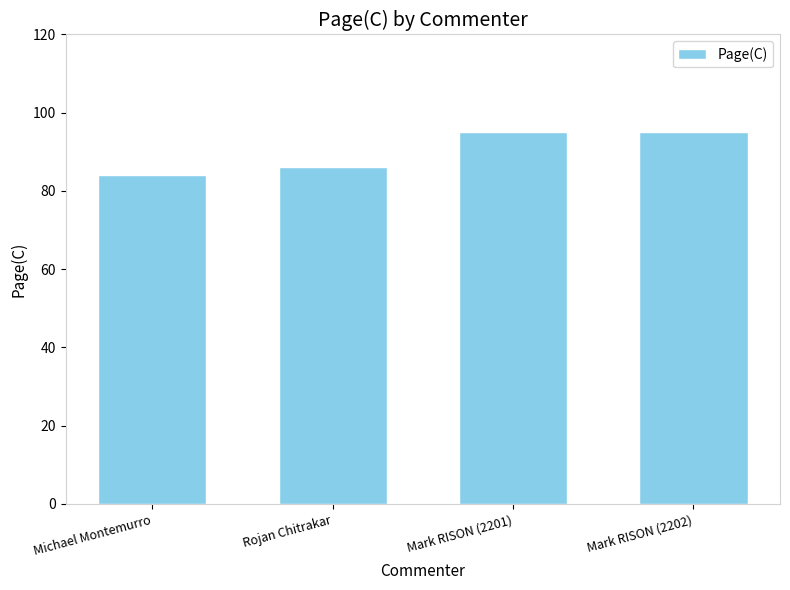

How many bars are there in total?

4